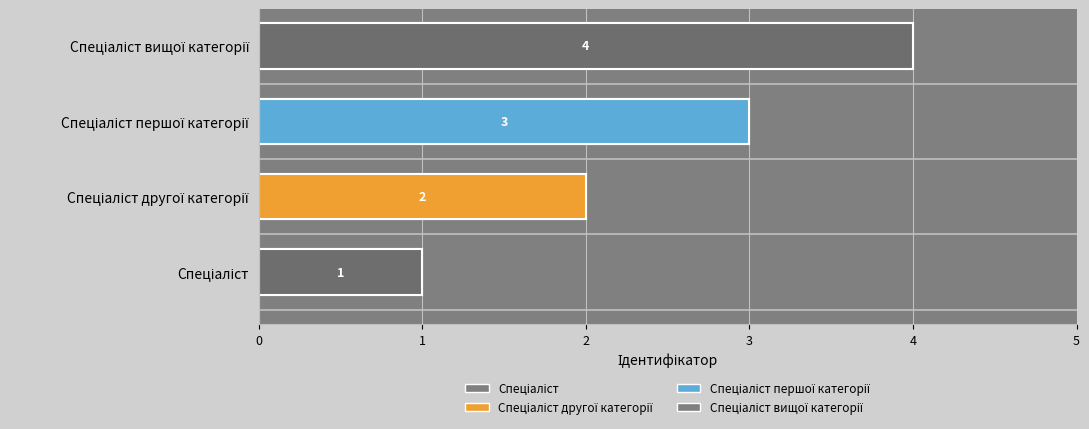

Reading left to right, transcribe all the data shown in this chart.

1	2	3	4